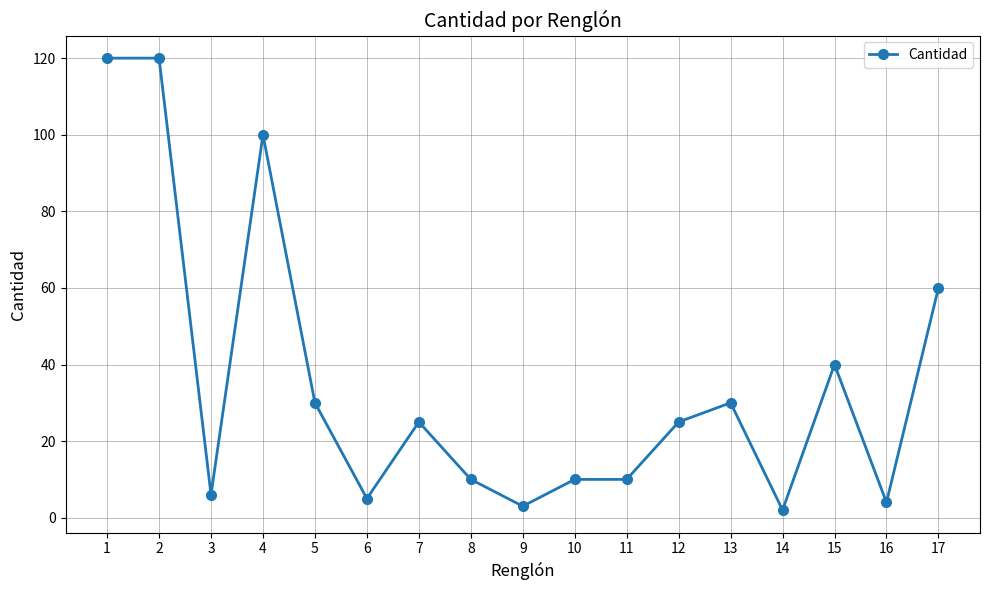

Reading right to left, transcribe all the data shown in this chart.

17=60	16=4	15=40	14=2	13=30	12=25	11=10	10=10	9=3	8=10	7=25	6=5	5=30	4=100	3=6	2=120	1=120